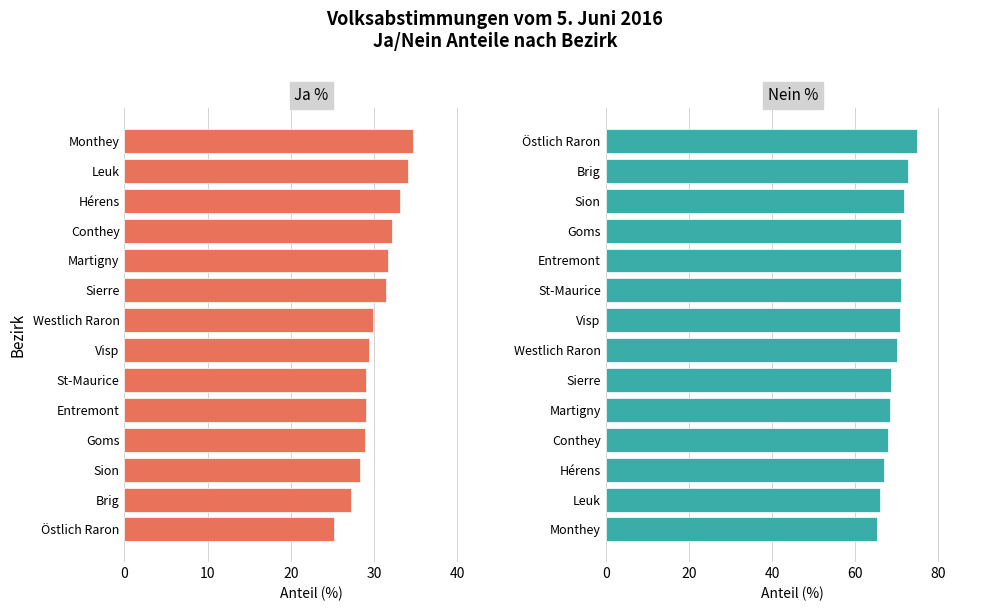

What are all the series names shown in the legend?

Ja %, Nein %